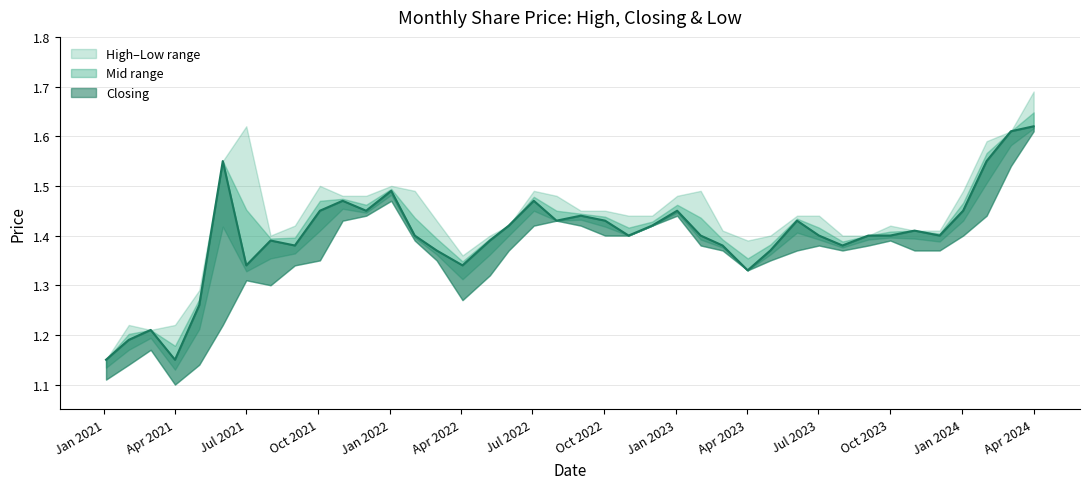

What is the maximum value for High?

1.7